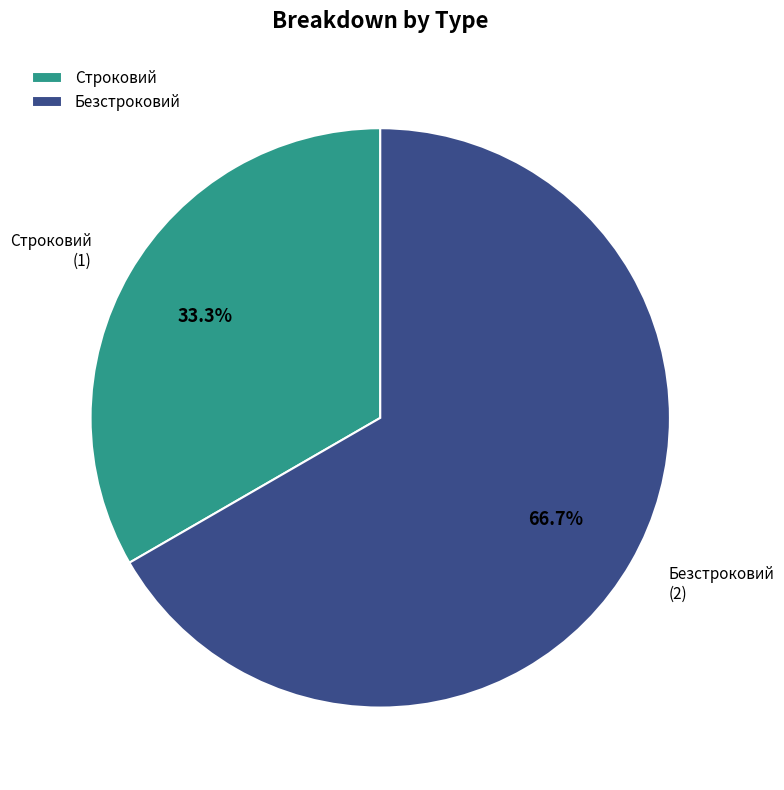

Does Безстроковий represent more than half of the total?

Yes